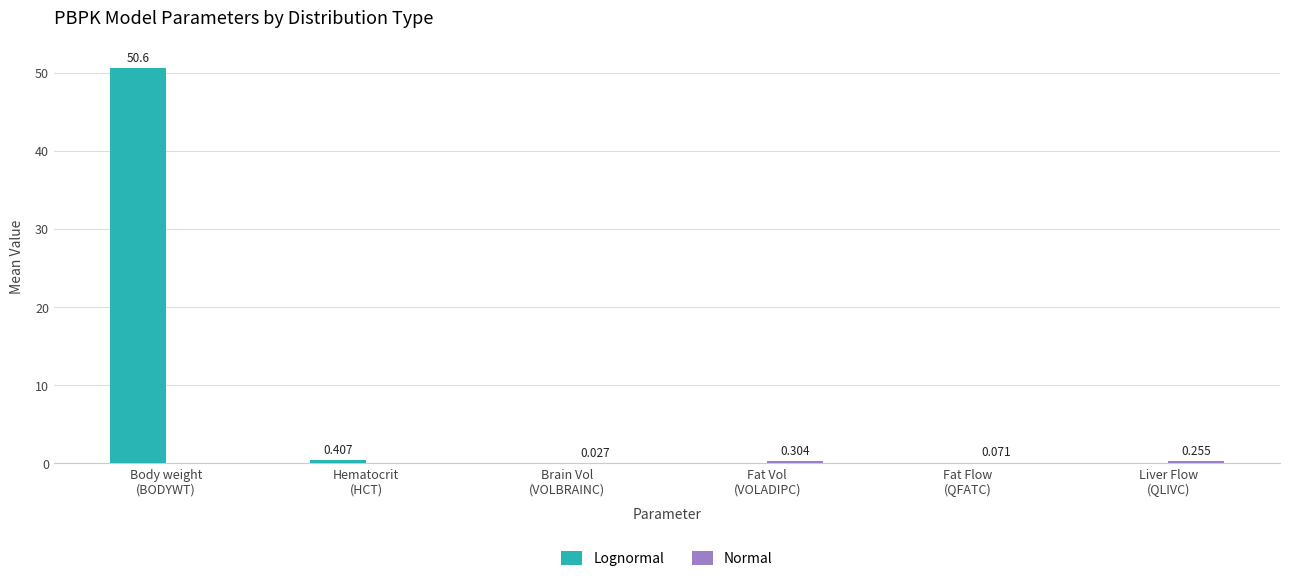

Which series has the largest total across all categories?

Lognormal